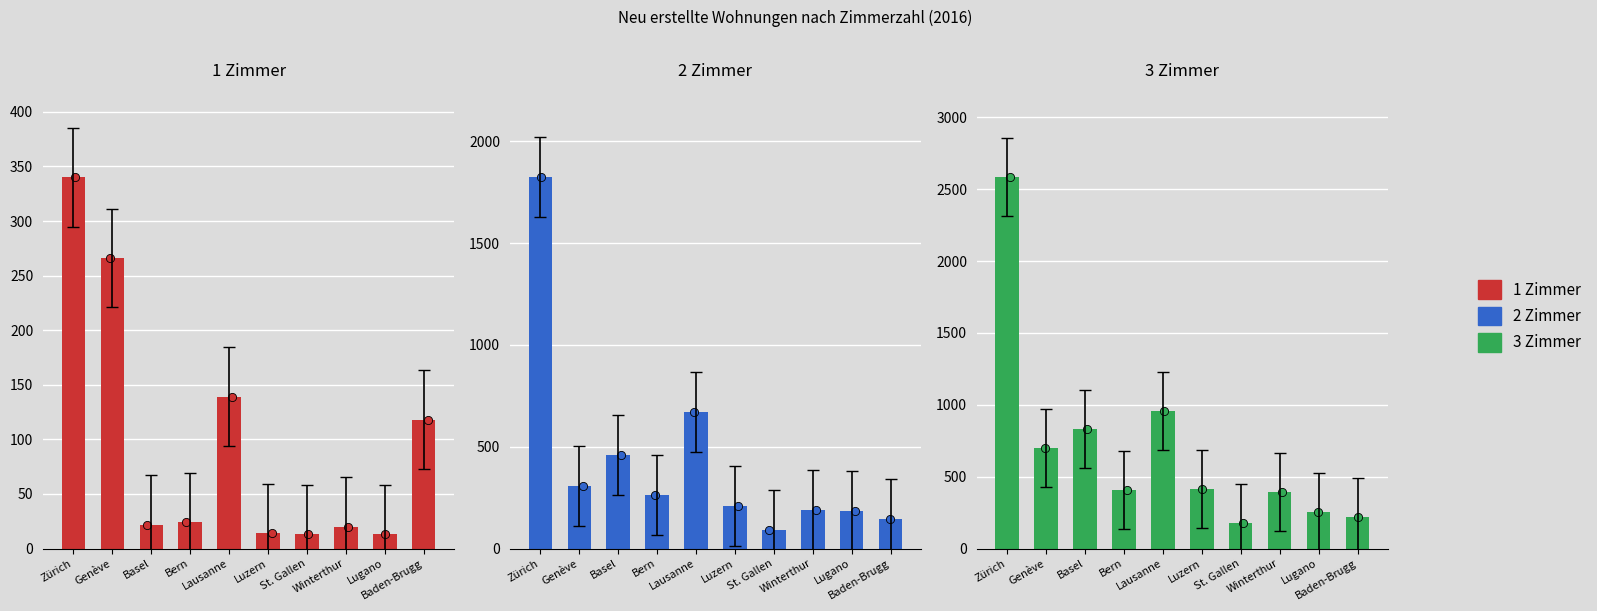

At how many categories does at least one series exceed 435?

4